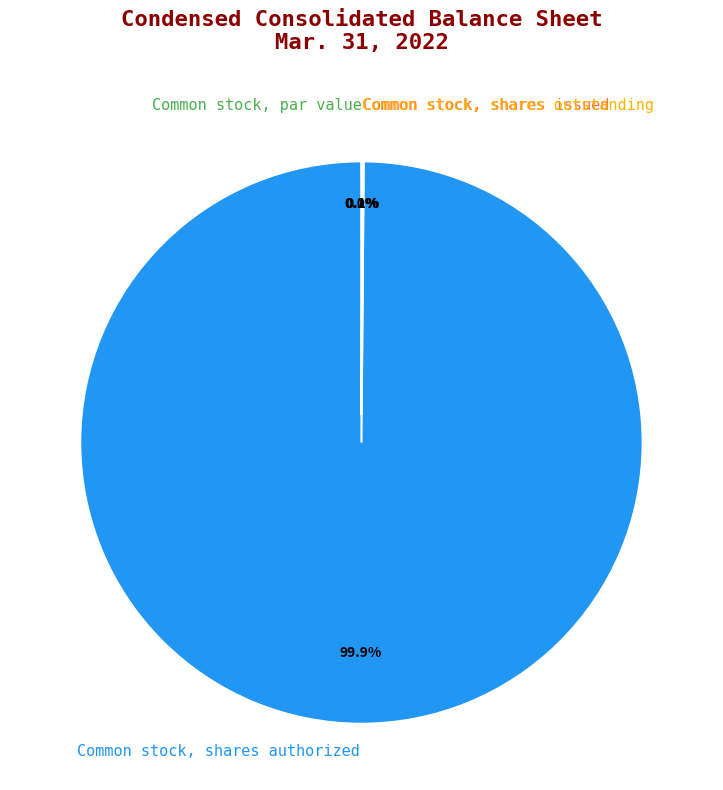

Which slice is the smallest?

Common stock, par value